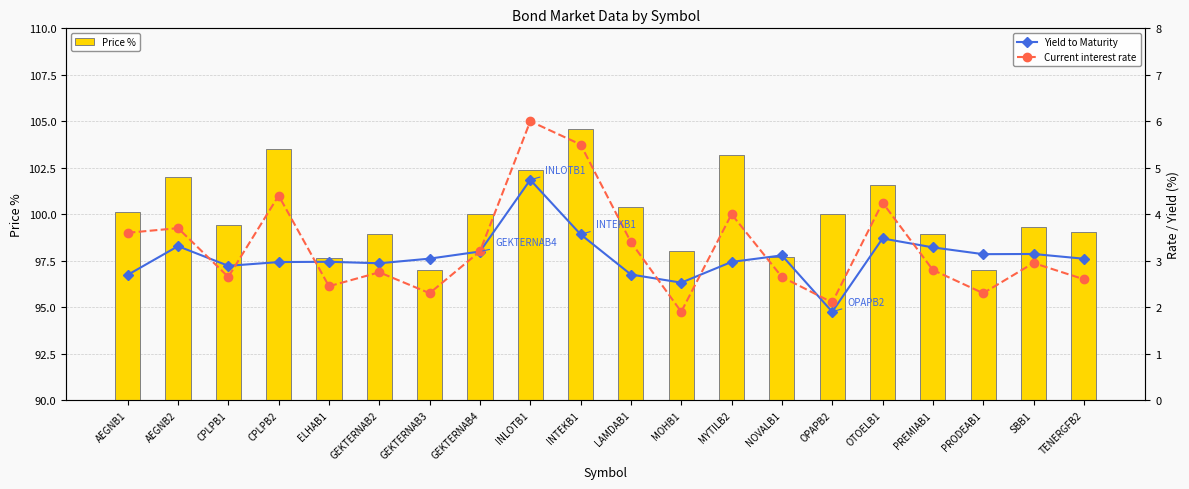

At which category does the chart reach its minimum across all series?

OPAPB2